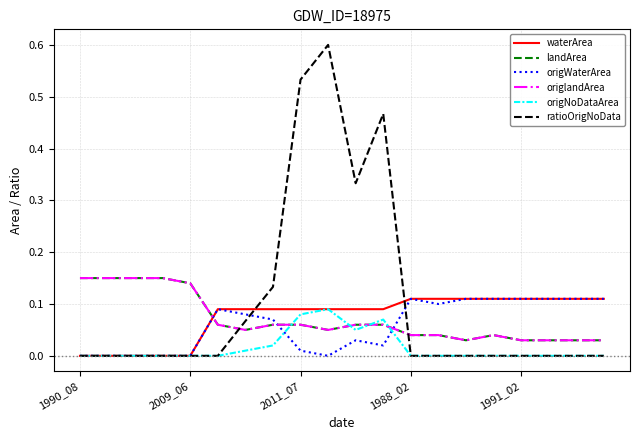

Between which two adjacent categories do origlandArea and origNoDataArea first intersect?

7 and 8